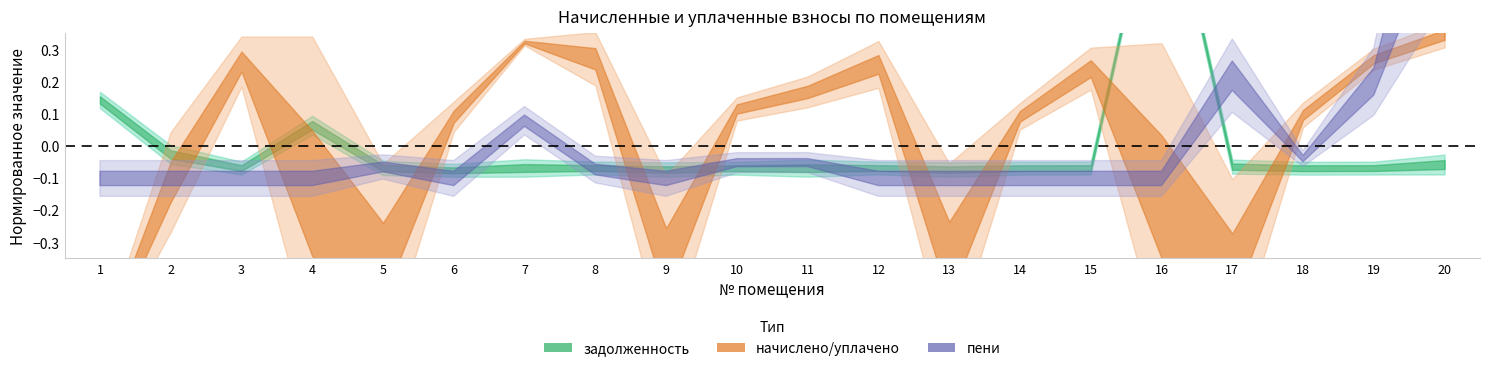

Count the number of categories in the chart.

20